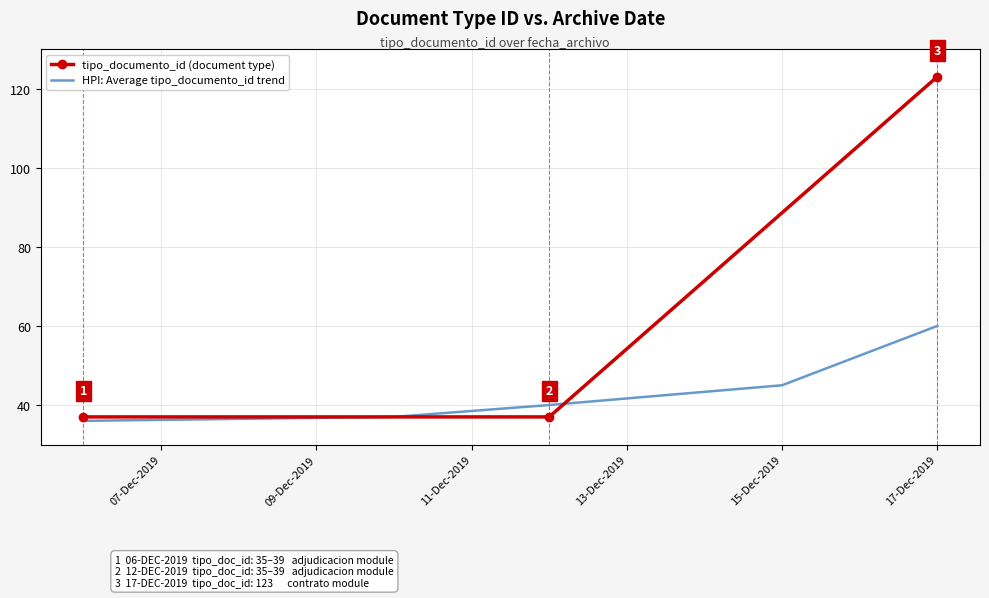

What is the lowest value of the tipo_documento_id (document type) series?

37